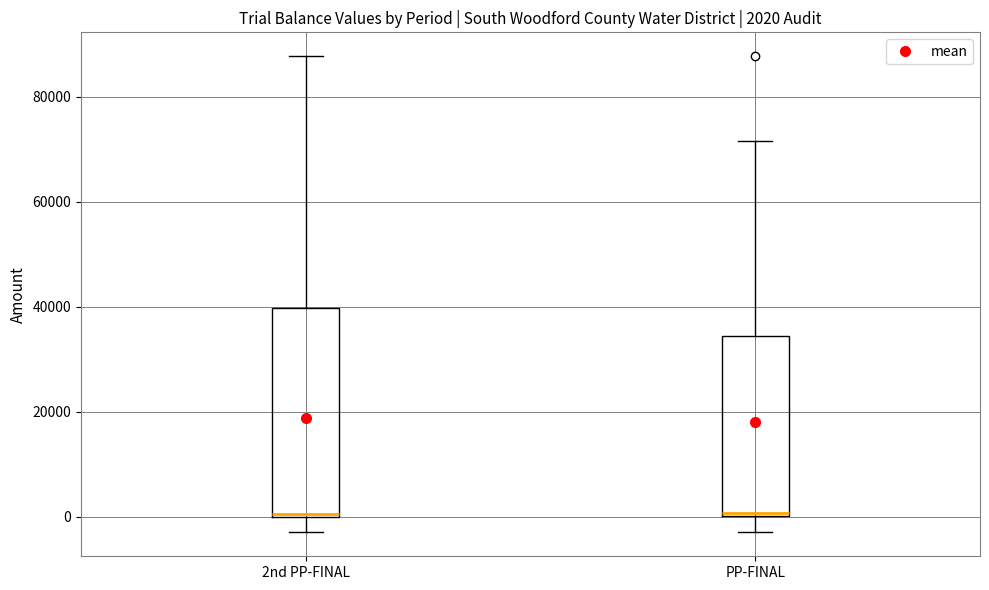

Comparing the boxes themselves (not the whiskers), which one is the tallest?

2nd PP-FINAL